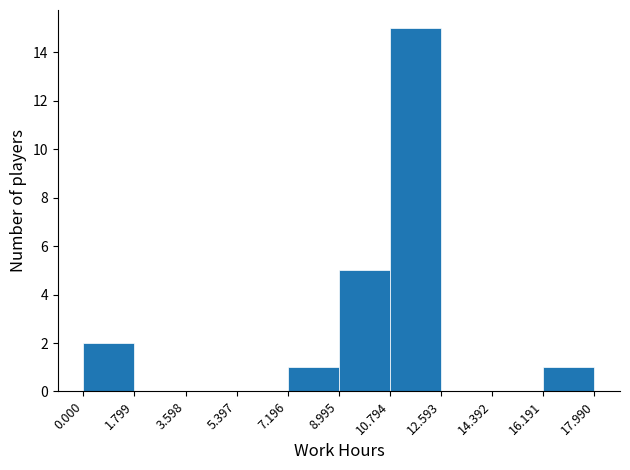

Reading left to right, transcribe this chart: for each bar, give the range it covers on the x-axis and its height. The values are not printed on the chart, so give them approximately, as read against the axis.

0.000 to 1.799: 2
1.799 to 3.598: 0
3.598 to 5.397: 0
5.397 to 7.196: 0
7.196 to 8.995: 1
8.995 to 10.794: 5
10.794 to 12.593: 15
12.593 to 14.392: 0
14.392 to 16.191: 0
16.191 to 17.990: 1